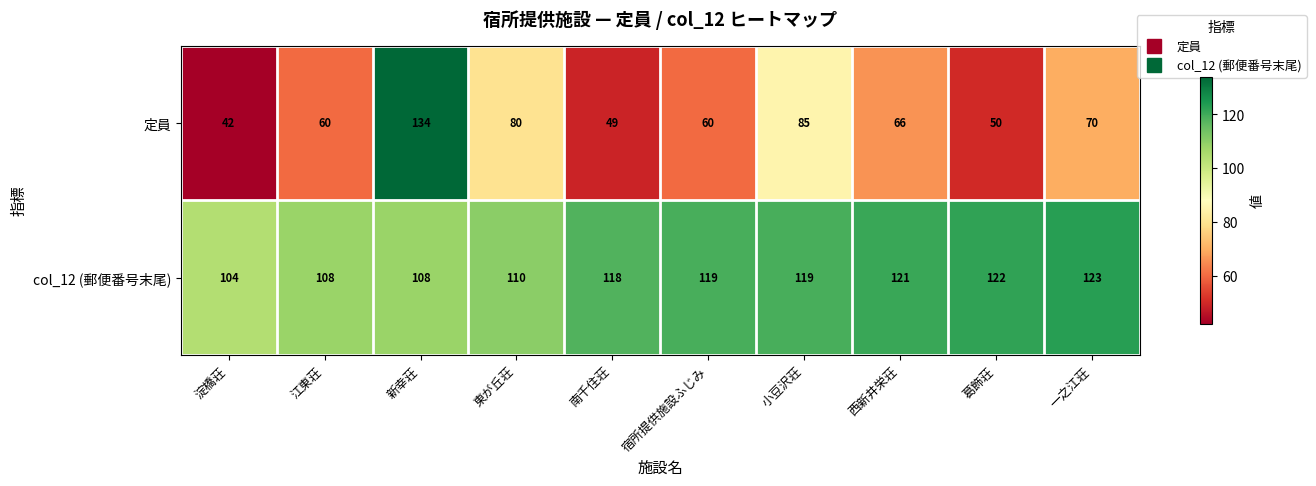

Which series has the largest range (max minus min)?

定員